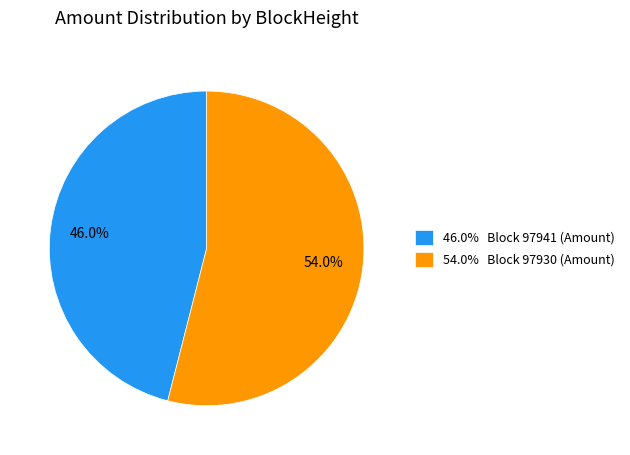

What is the smallest slice in the pie chart?

46.0% Block 97941 (Amount)